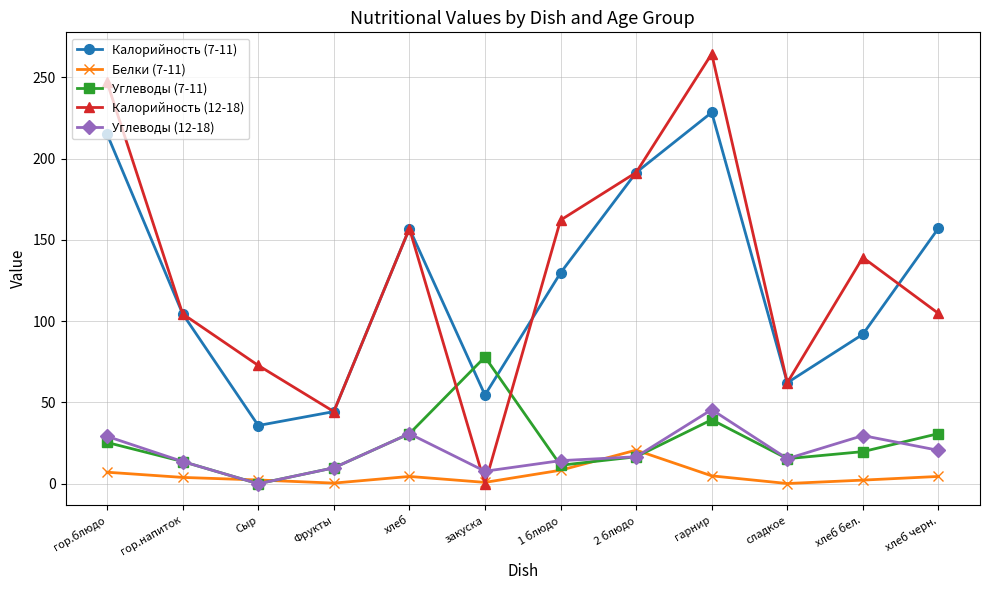

True or false: Углеводы (7-11) has a value of 19.8 at хлеб бел..

True